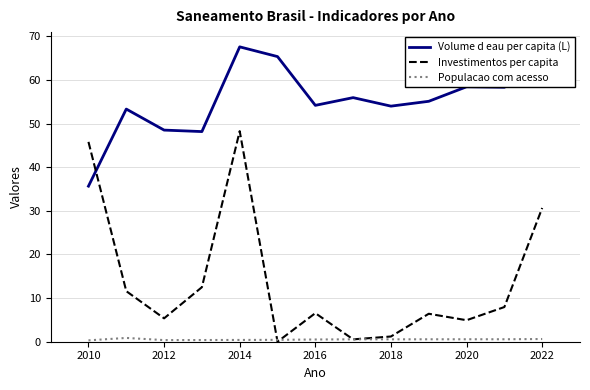

True or false: Investimentos per capita and Volume d eau per capita (L) intersect in this chart.

True